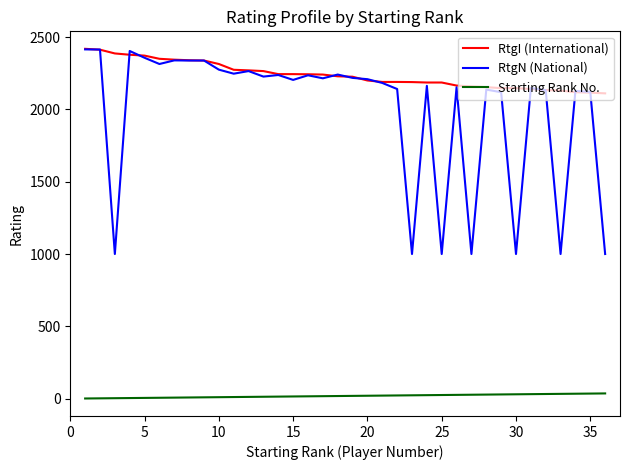

What is the sum of all RtgN (National) values?

71920